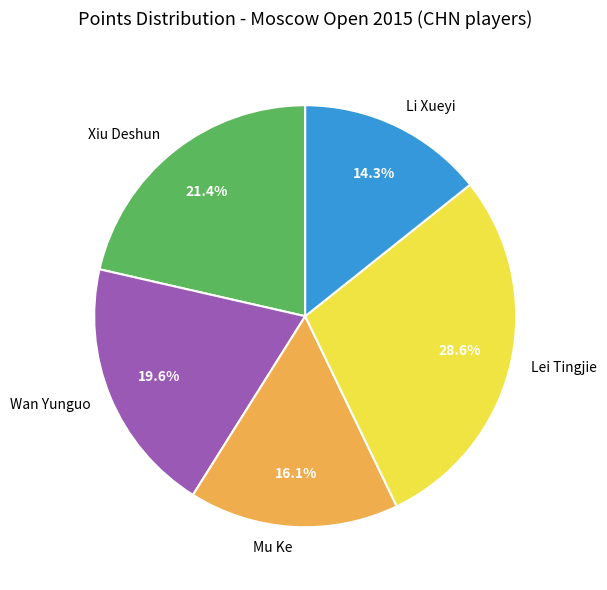

To the nearest percent, what portion does Wan Yunguo represent?

20%